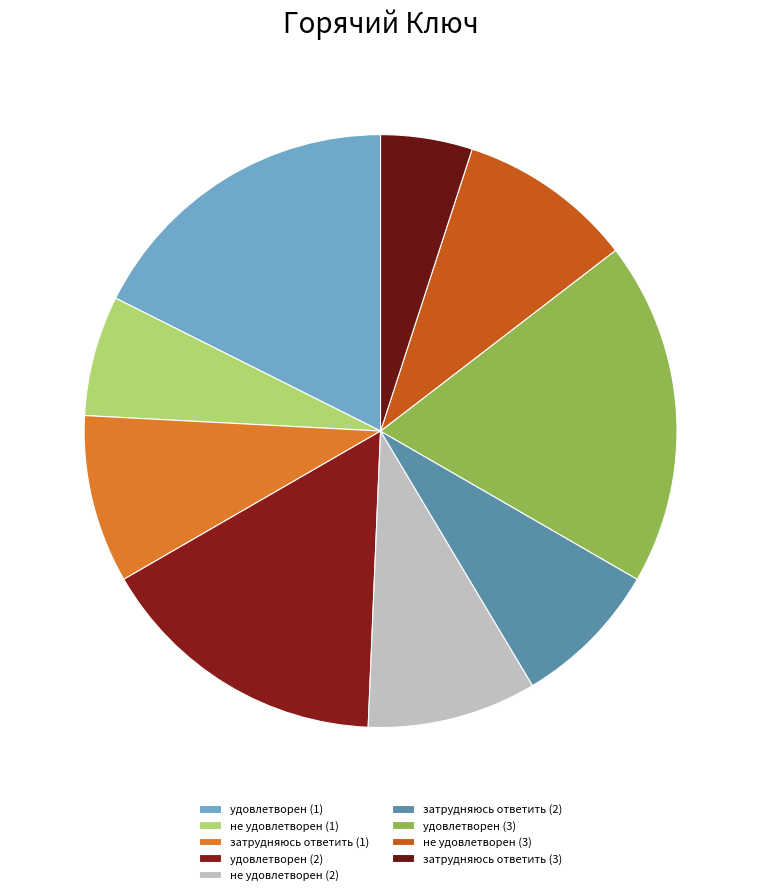

What portion of the pie excludes не удовлетворен (2)?

90.8%